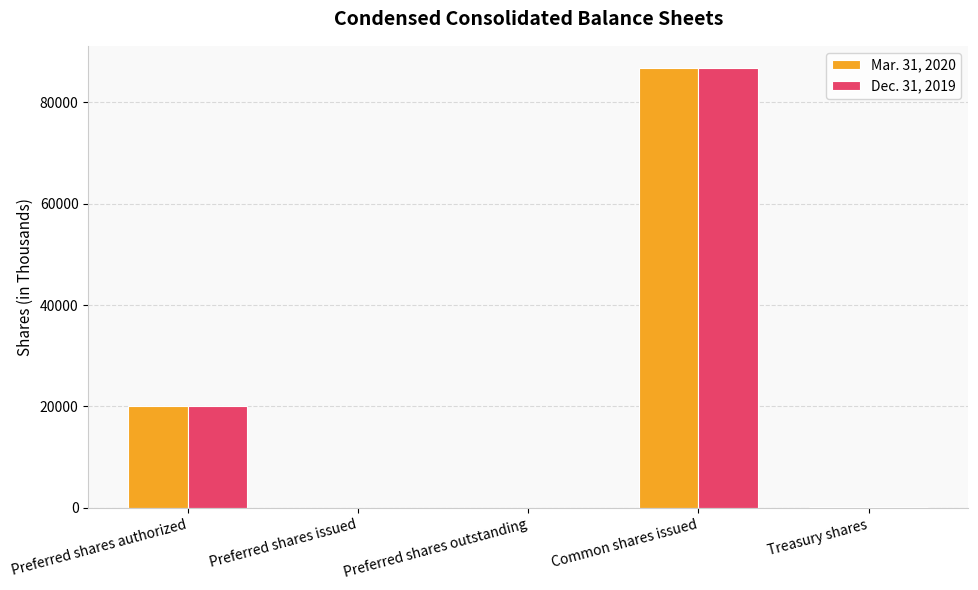

What value does the Mar. 31, 2020 series have at Treasury shares?

200